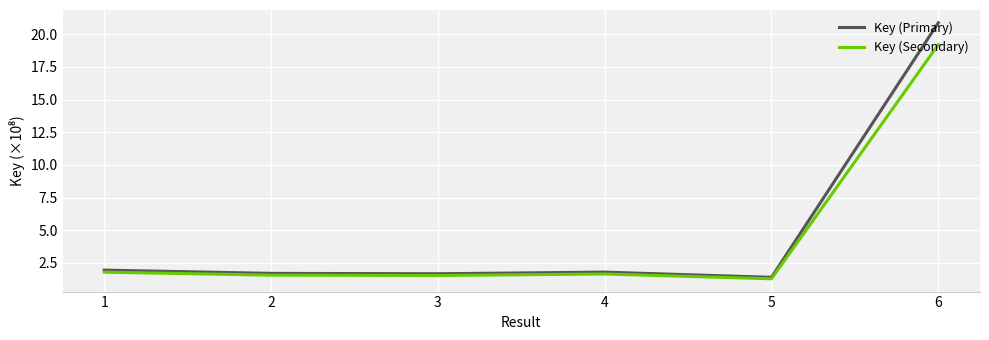

Is this an area chart (filled region under the line)?

No